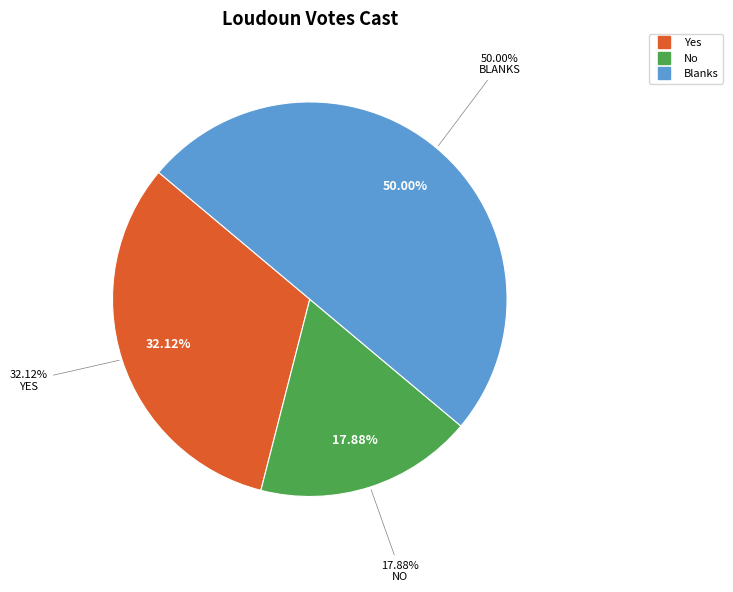

Approximately how many times larger is the value at Blanks compared to No?

2.8